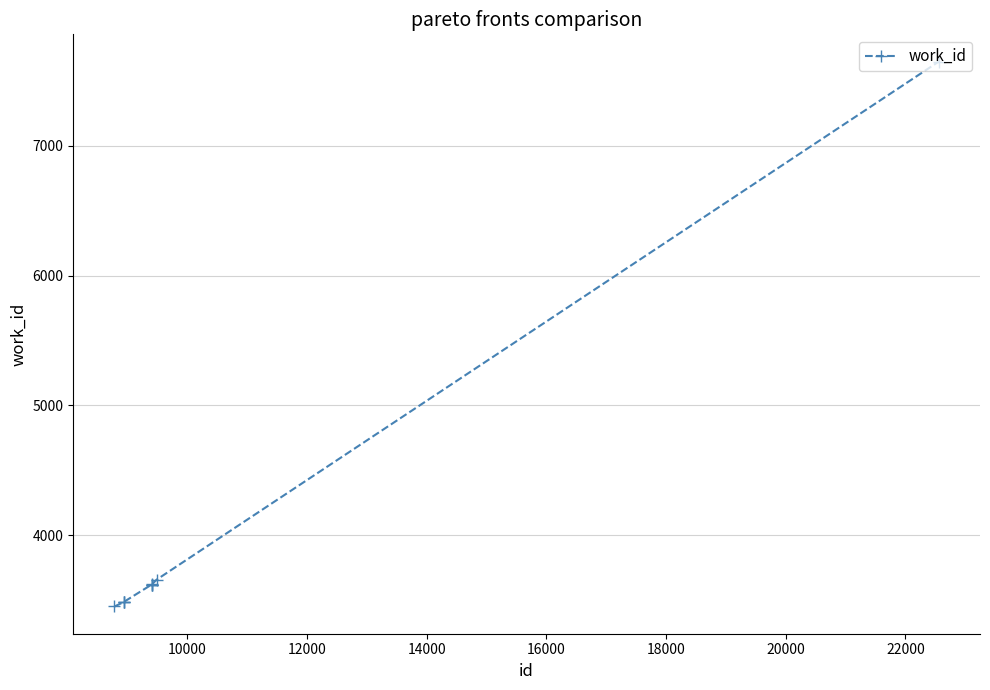

What is the value of the 10th point from the left?

7649